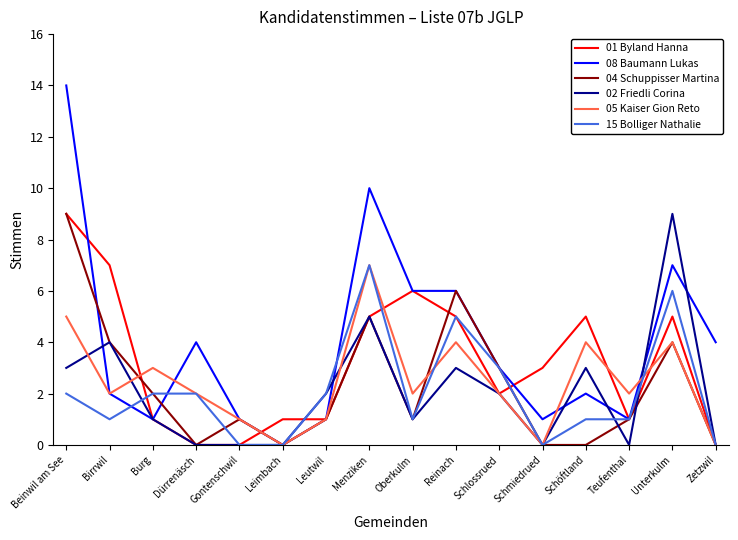

Which series has the largest range (max minus min)?

08 Baumann Lukas